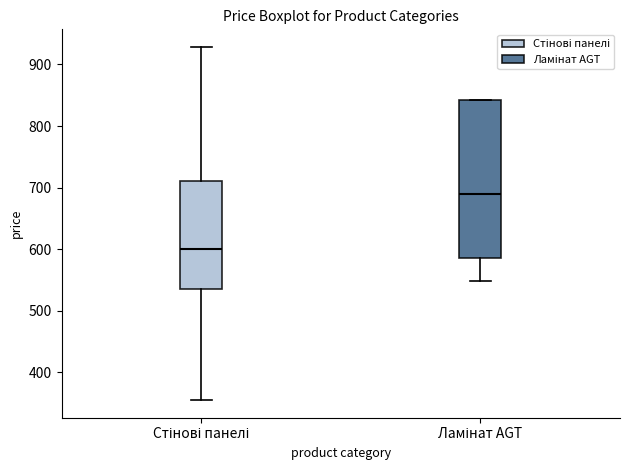

Reading left to right, read every box against the y-axis: the position of its median line, the range the box covers, and the ends of its whiskers. The values are not printed on the chart, so give them approximately, as read against the axis.

Стінові панелі: median 600, box 540 to 710, whiskers 360 to 930
Ламінат AGT: median 690, box 590 to 840, whiskers 550 to 840